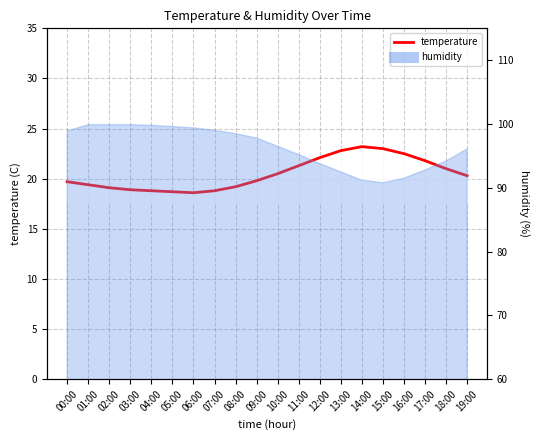

What is the sum of all values?

409.5